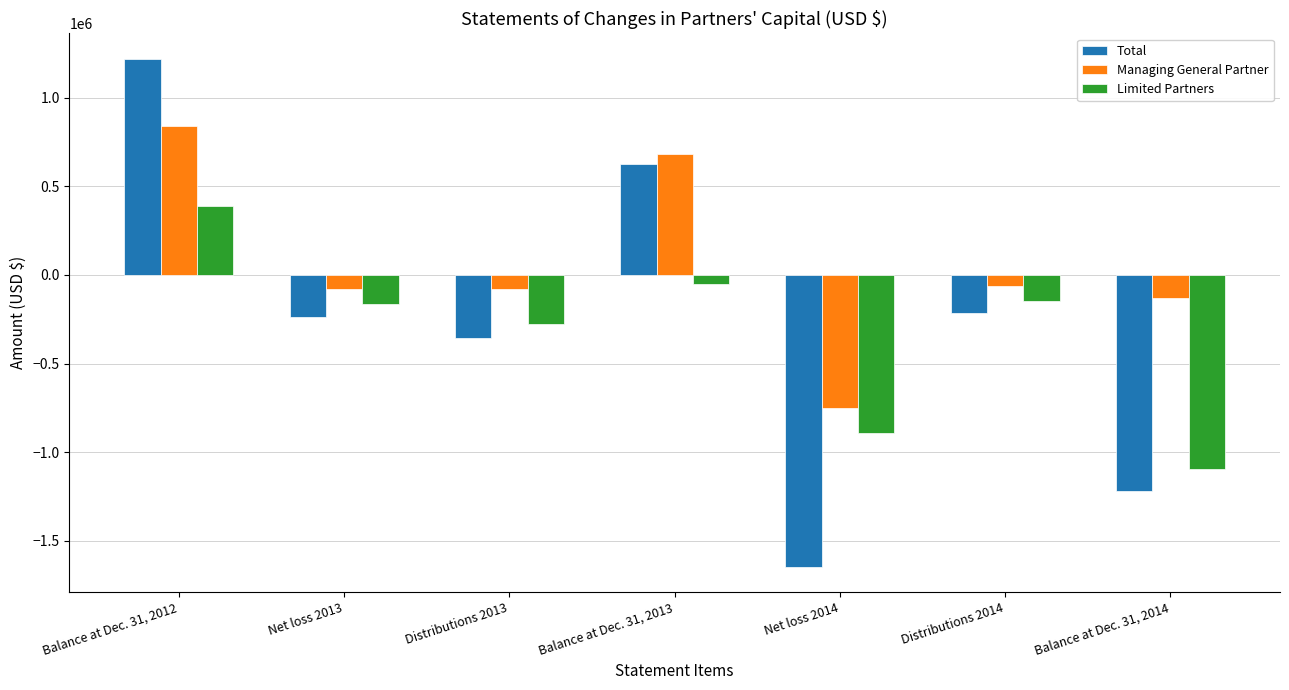

What is the label of the 4th bar from the right?

Balance at Dec. 31, 2013